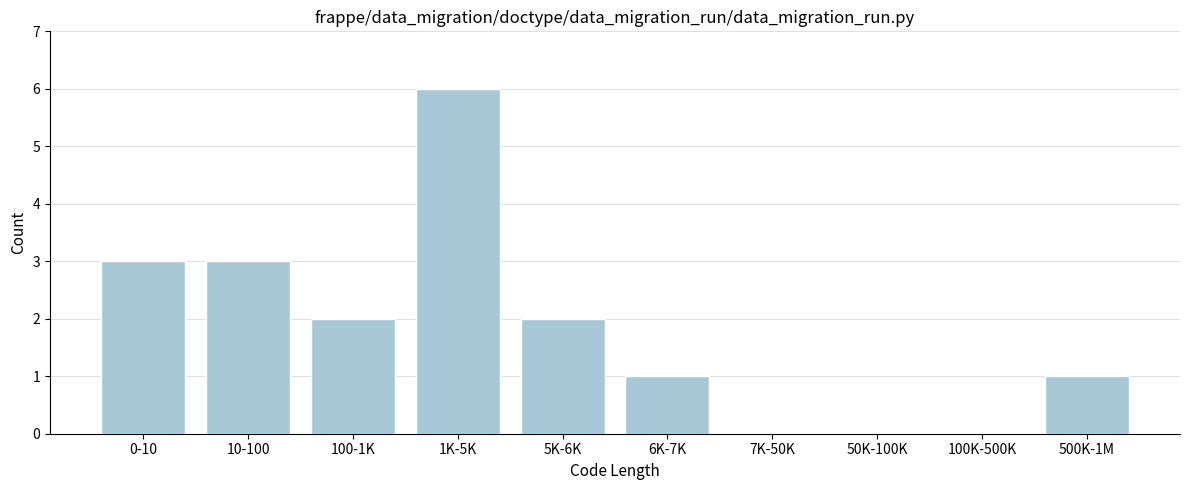

Reading right to left, transcribe all the data shown in this chart.

500K-1M=1	100K-500K=0	50K-100K=0	7K-50K=0	6K-7K=1	5K-6K=2	1K-5K=6	100-1K=2	10-100=3	0-10=3